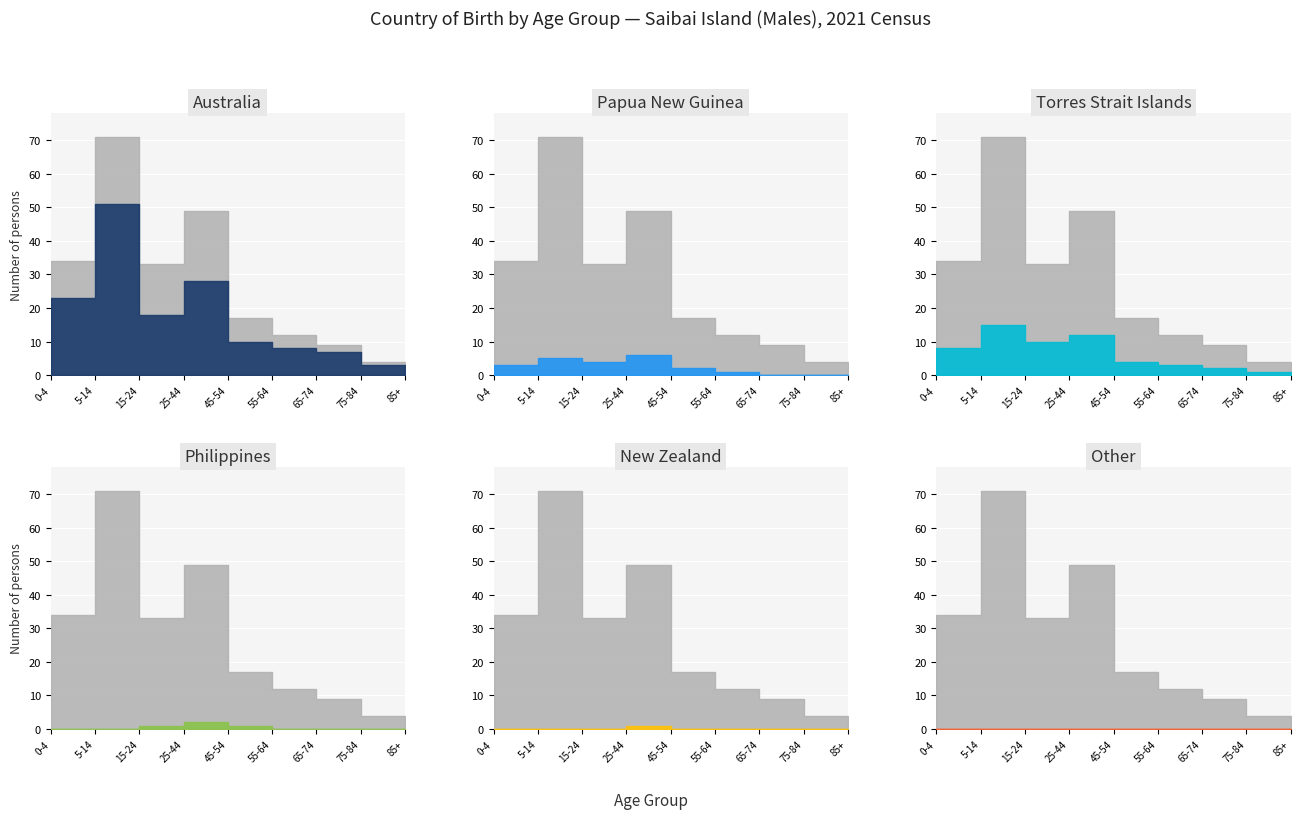

True or false: Torres Strait Islands and New Zealand cross at least once.

False